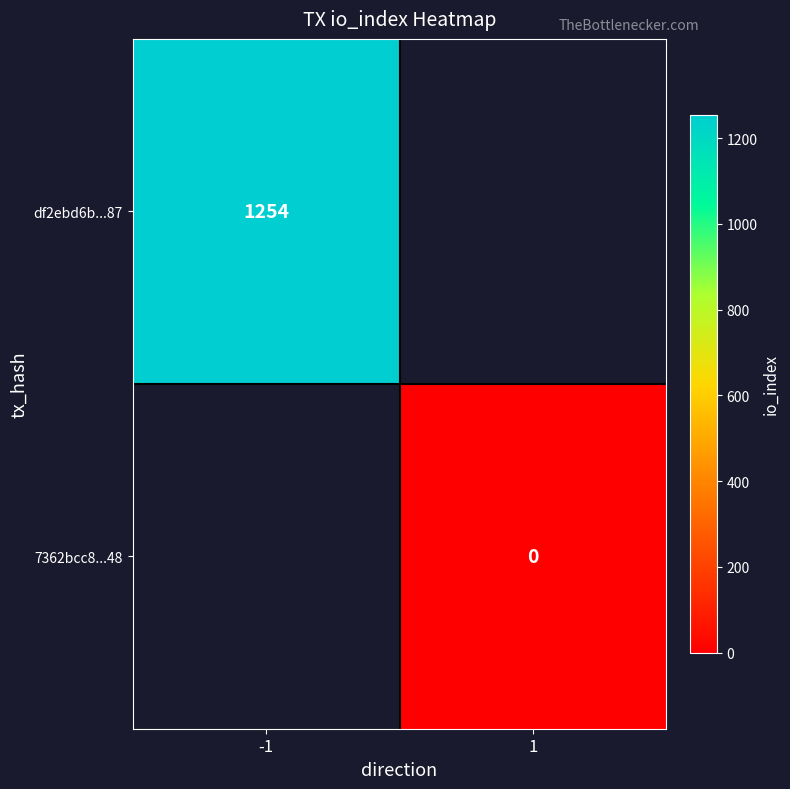

The df2ebd6b...87 series shows 1254 at -1. True or false?

True